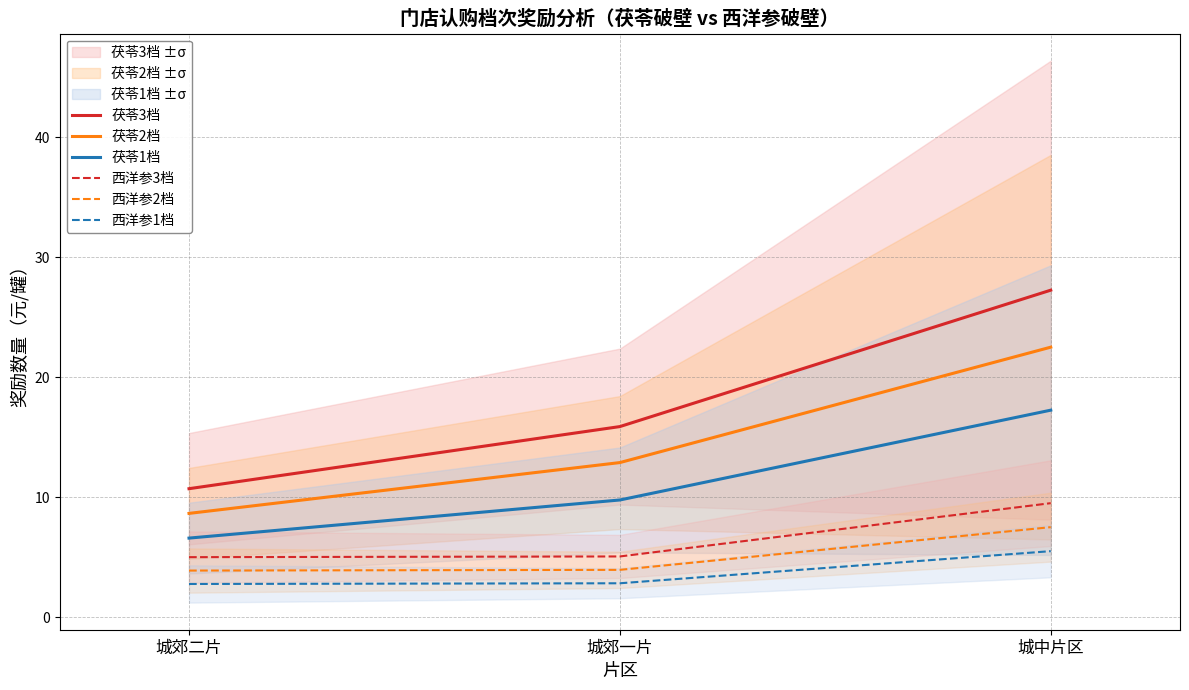

Does the chart have visible grid lines?

Yes